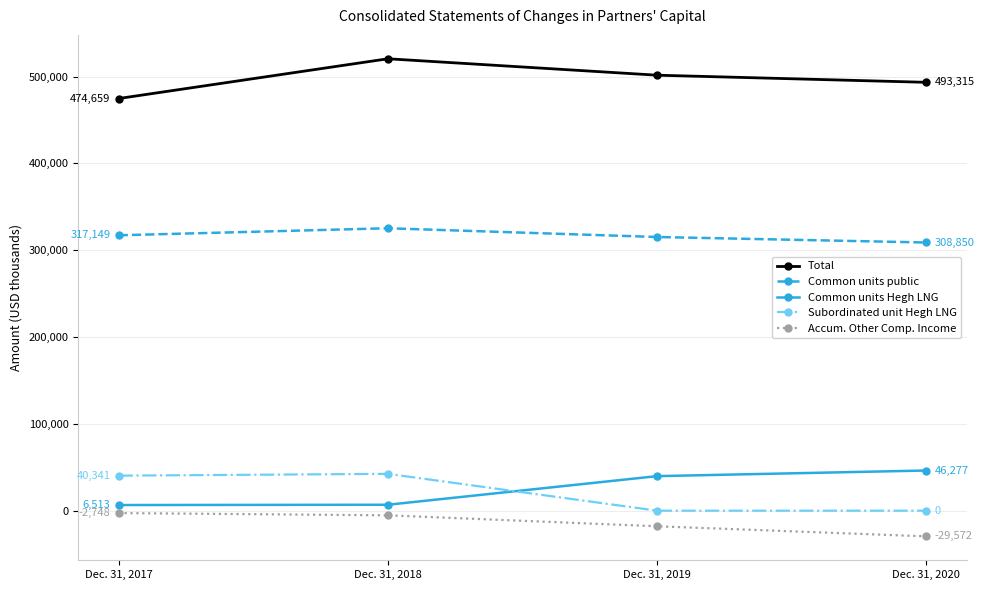

What is the minimum value shown in the chart?

-29572